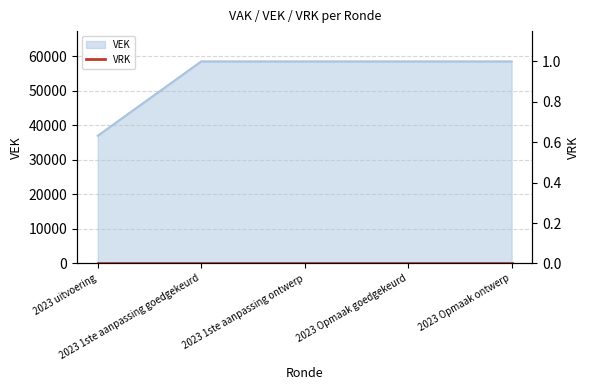

Rank the categories by value from highest to lowest.

2023 1ste aanpassing goedgekeurd, 2023 1ste aanpassing ontwerp, 2023 Opmaak goedgekeurd, 2023 Opmaak ontwerp, 2023 uitvoering